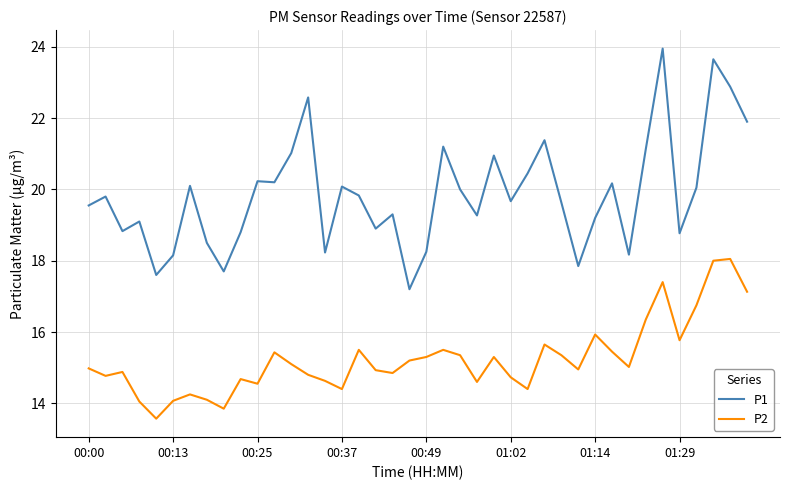

True or false: P2 and P1 intersect in this chart.

False